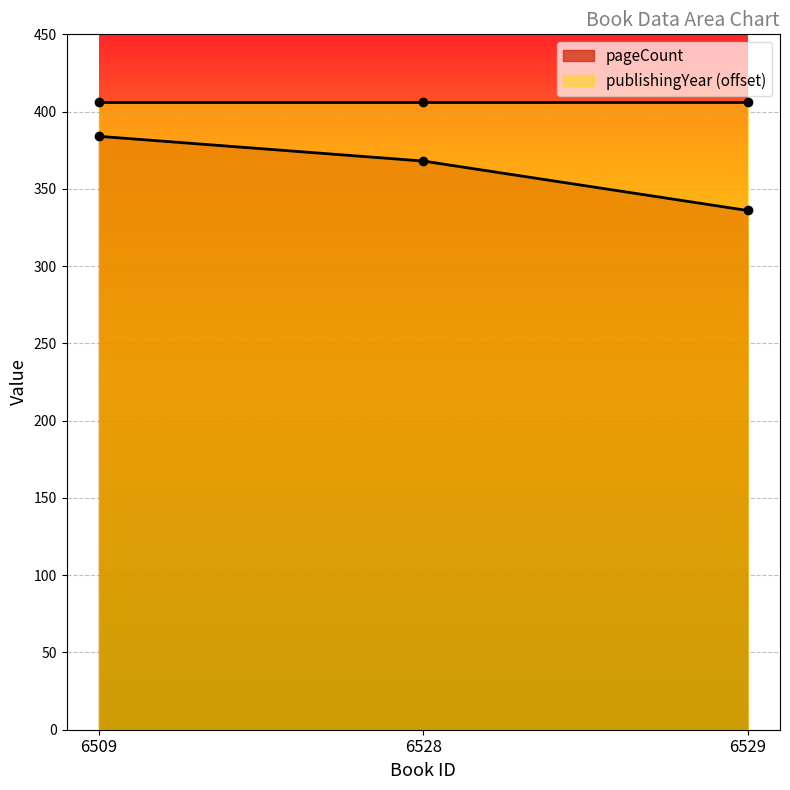

What is the maximum value for pageCount?

384